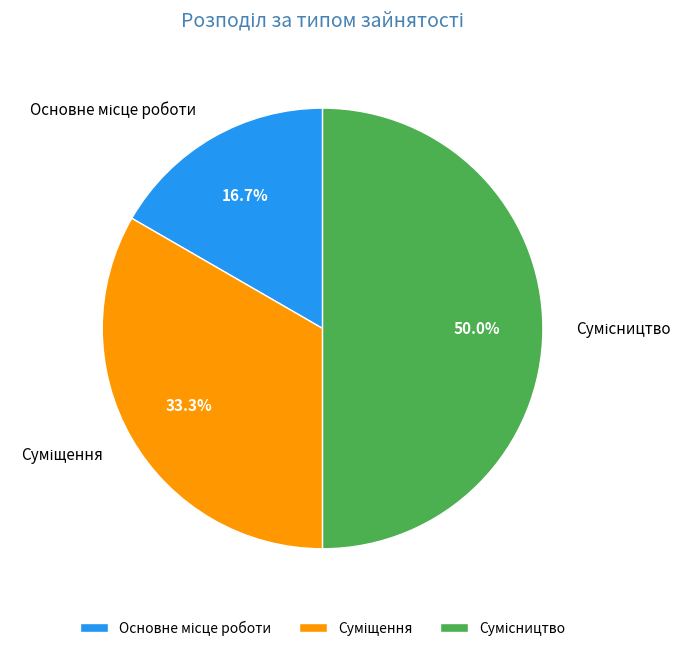

What percentage is the Основне місце роботи slice, to the nearest percent?

17%